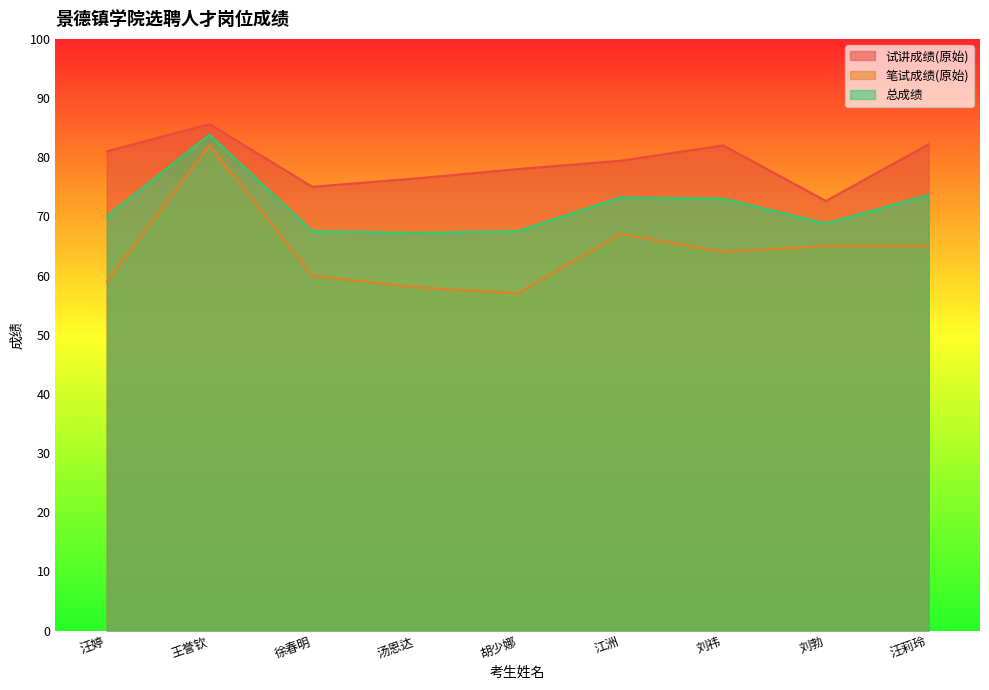

What is the difference between the 笔试成绩(原始) values at 汪莉玲 and 徐春明?

5.0